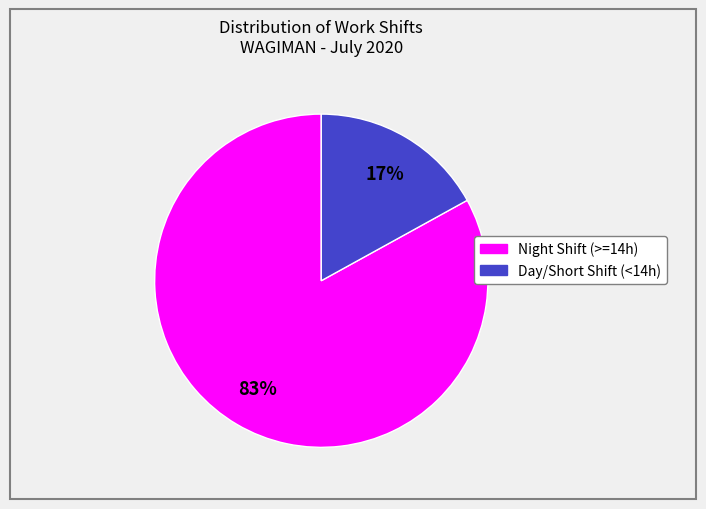

To the nearest percent, what is the difference between the largest and smallest slice percentages?

66%